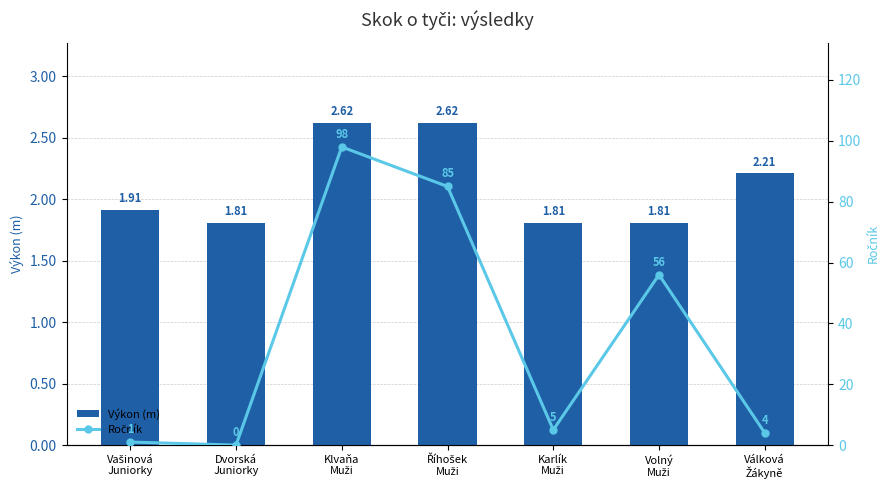

Rank the categories by Ročník value from highest to lowest.

Klvaňa
Muži, Říhošek
Muži, Volný
Muži, Karlík
Muži, Válková
Žákyně, Vašinová
Juniorky, Dvorská
Juniorky